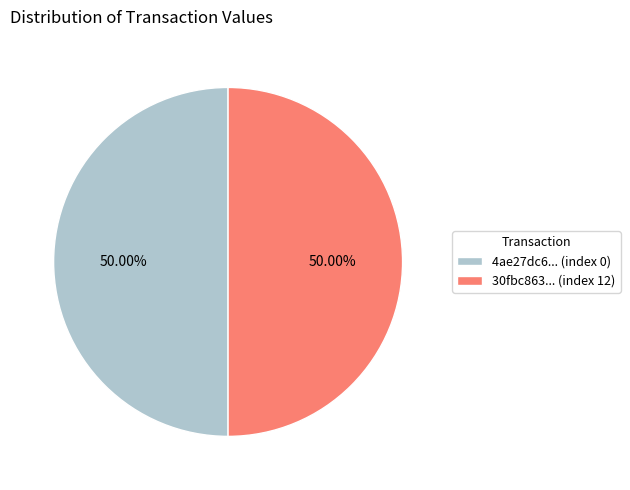

How many segments does this pie chart have?

2